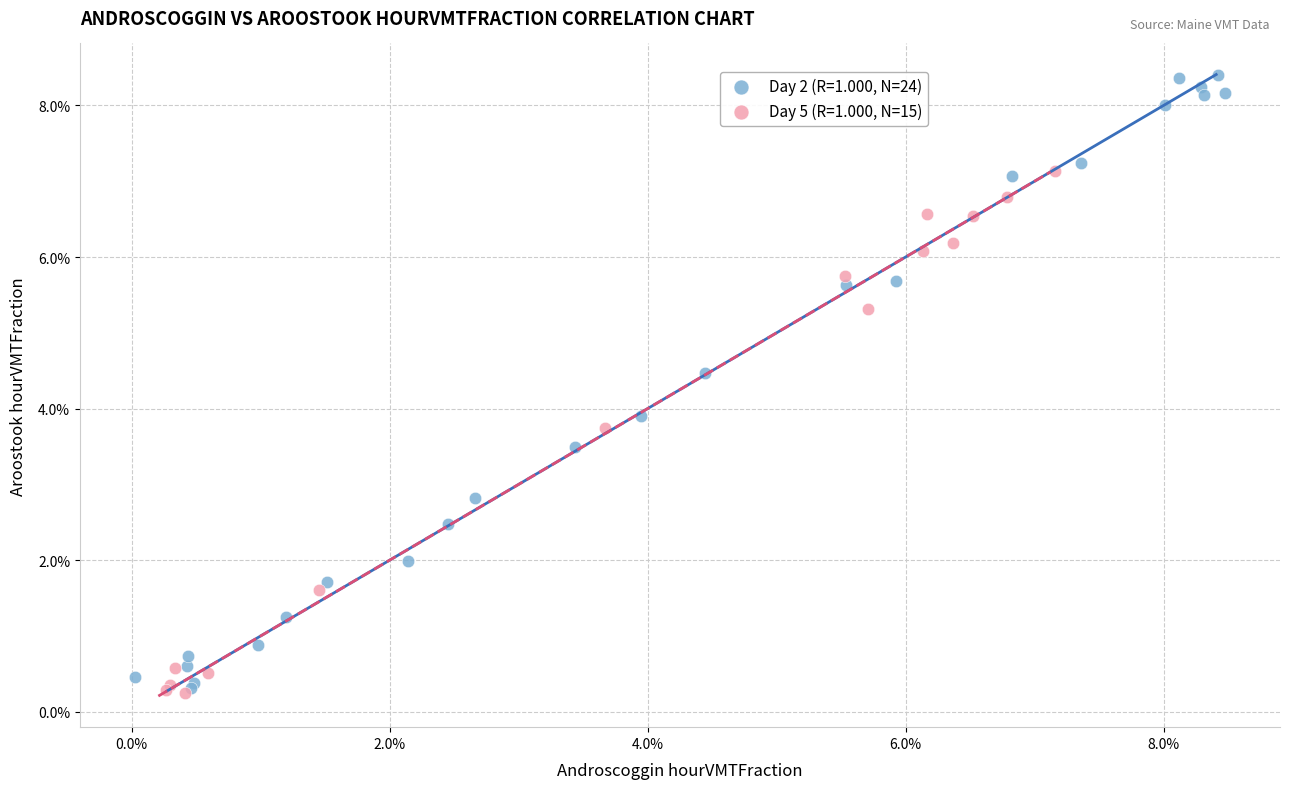

Which series has the largest Y range (max minus min)?

Day 2 (R=1.000, N=24)